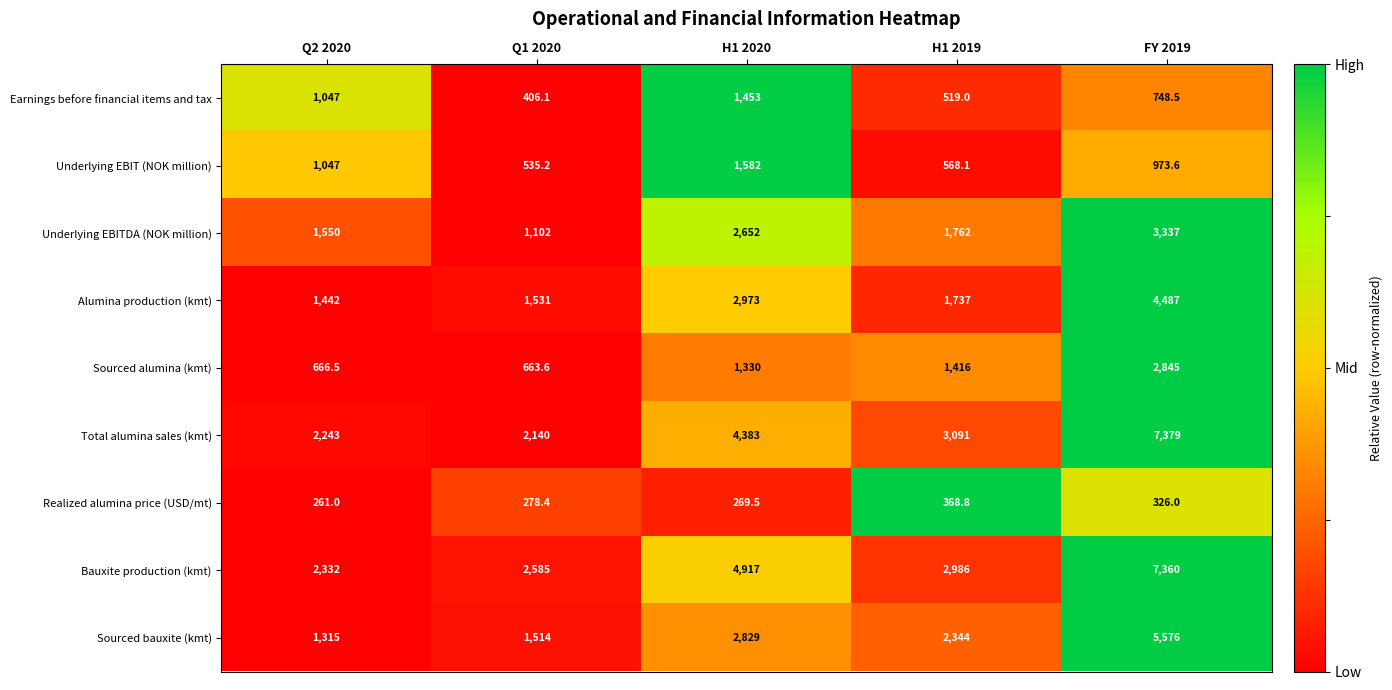

Where does the Realized alumina price (USD/mt) series first go above 278?

Q1 2020